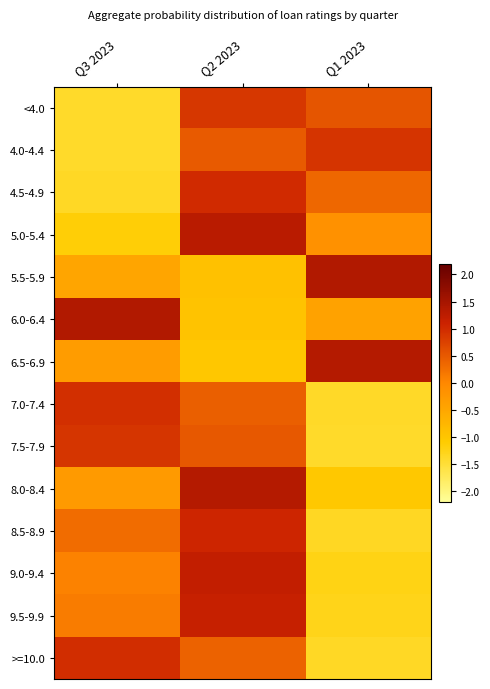

Reading left to right, list all the values displayed in this chart.

<4.0: Q3 2023=-1.4	Q2 2023=0.9	Q1 2023=0.5
4.0-4.4: Q3 2023=-1.4	Q2 2023=0.5	Q1 2023=0.9
4.5-4.9: Q3 2023=-1.4	Q2 2023=1.0	Q1 2023=0.3
5.0-5.4: Q3 2023=-1.1	Q2 2023=1.3	Q1 2023=-0.1
5.5-5.9: Q3 2023=-0.5	Q2 2023=-0.9	Q1 2023=1.4
6.0-6.4: Q3 2023=1.4	Q2 2023=-1.0	Q1 2023=-0.4
6.5-6.9: Q3 2023=-0.3	Q2 2023=-1.0	Q1 2023=1.4
7.0-7.4: Q3 2023=0.9	Q2 2023=0.4	Q1 2023=-1.4
7.5-7.9: Q3 2023=0.9	Q2 2023=0.5	Q1 2023=-1.4
8.0-8.4: Q3 2023=-0.3	Q2 2023=1.3	Q1 2023=-1.0
8.5-8.9: Q3 2023=0.3	Q2 2023=1.1	Q1 2023=-1.3
9.0-9.4: Q3 2023=0.1	Q2 2023=1.2	Q1 2023=-1.3
9.5-9.9: Q3 2023=0.1	Q2 2023=1.2	Q1 2023=-1.3
>=10.0: Q3 2023=1.0	Q2 2023=0.4	Q1 2023=-1.4